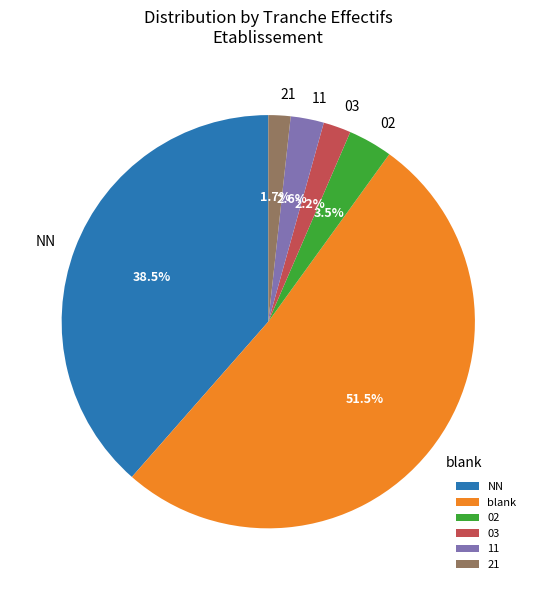

What is the largest slice in the pie chart?

blank